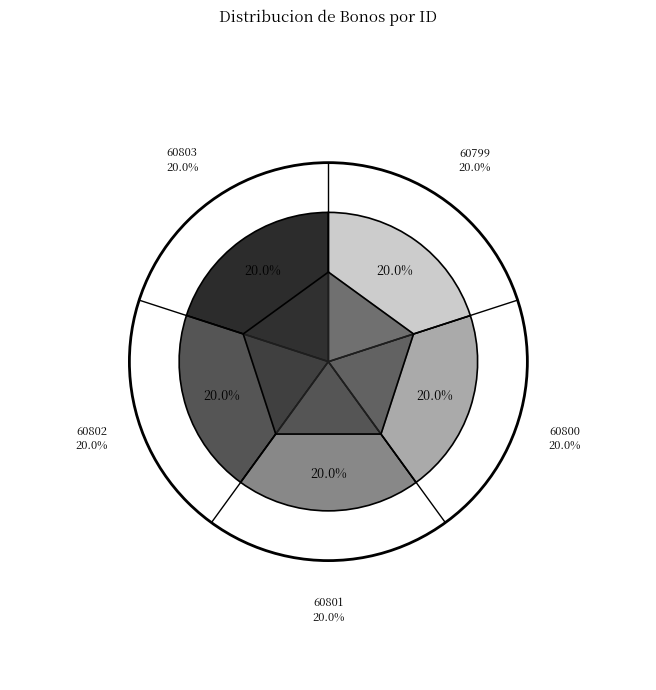

Count the number of slices in the pie.

5